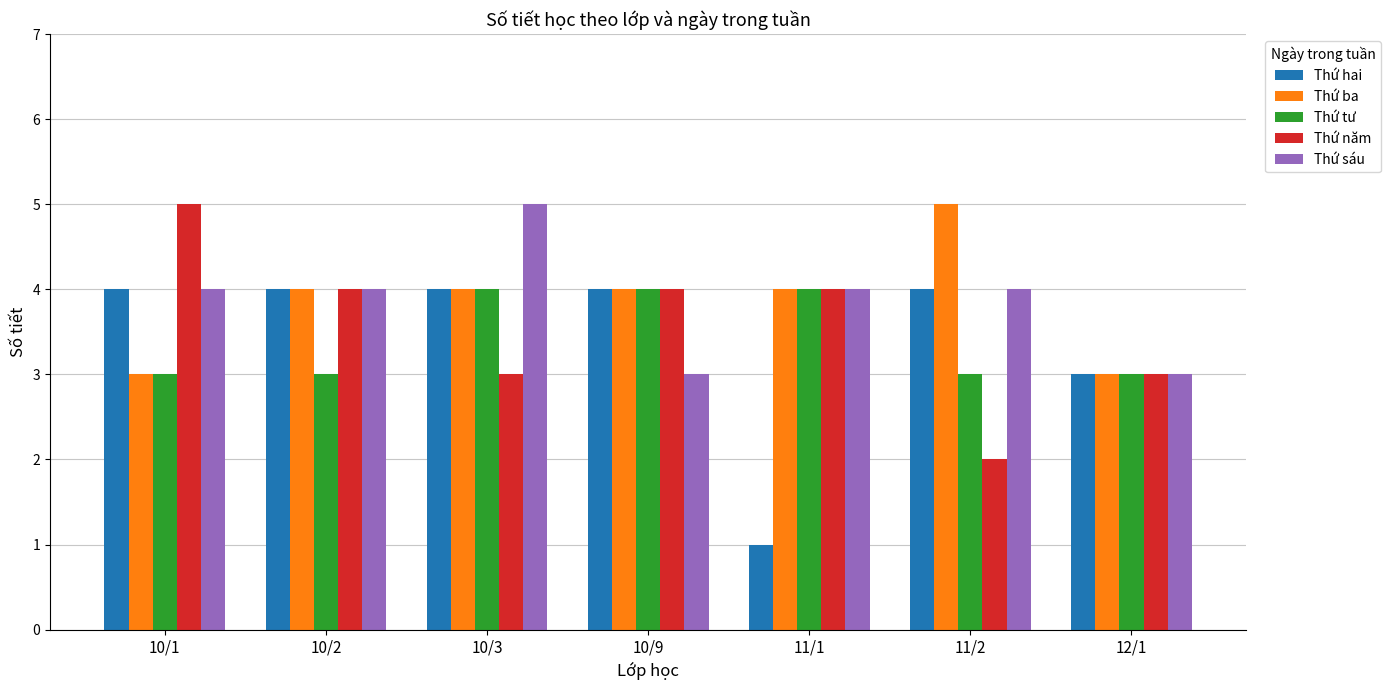

What is the minimum value for Thứ ba?

3